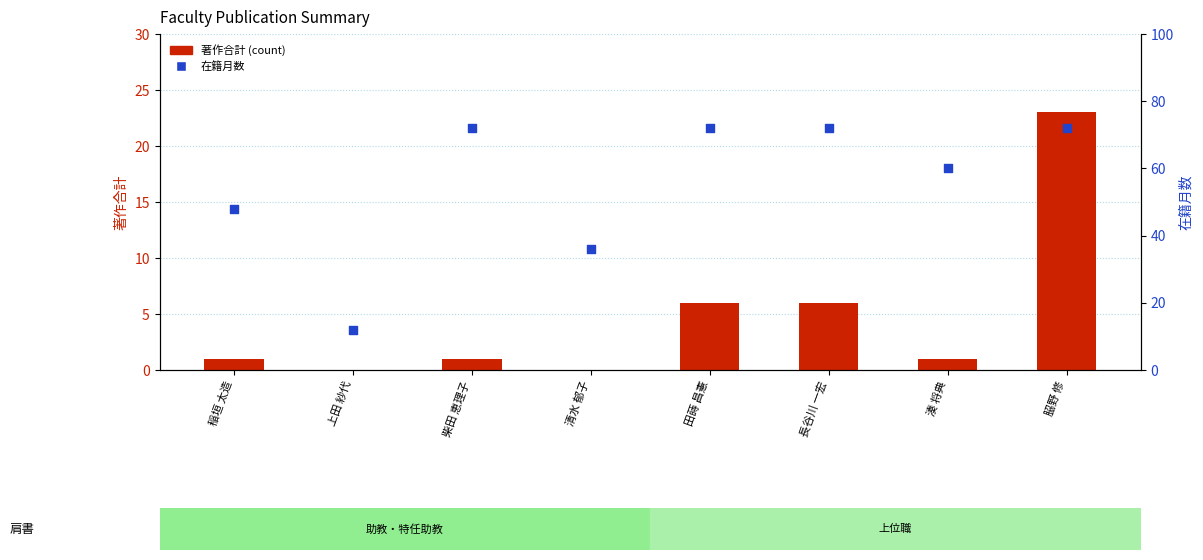

Which series contains the lowest Y value?

著作合計 (count)